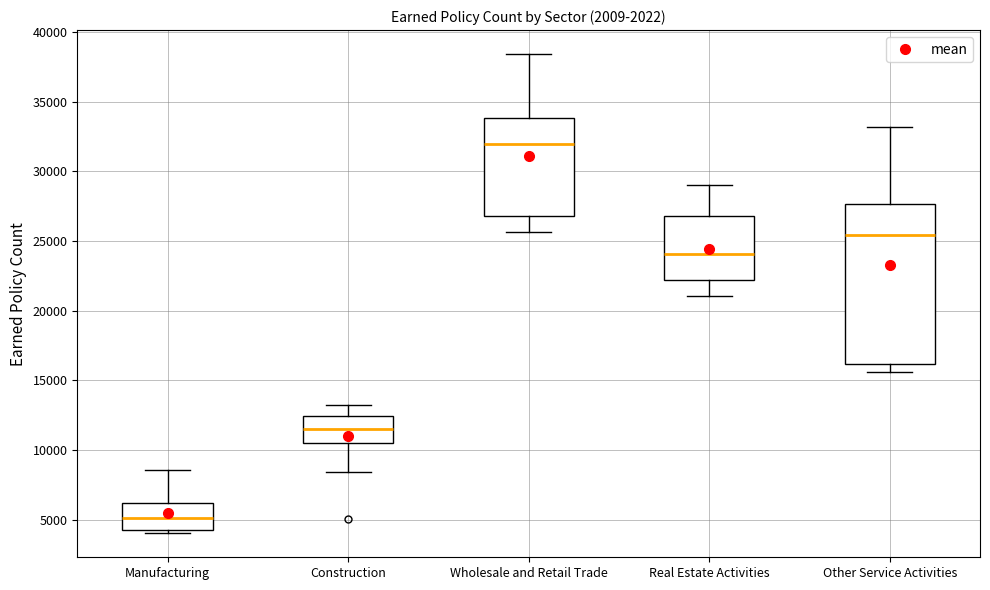

Which box is the tallest, from its lower edge to its upper edge?

Other Service Activities